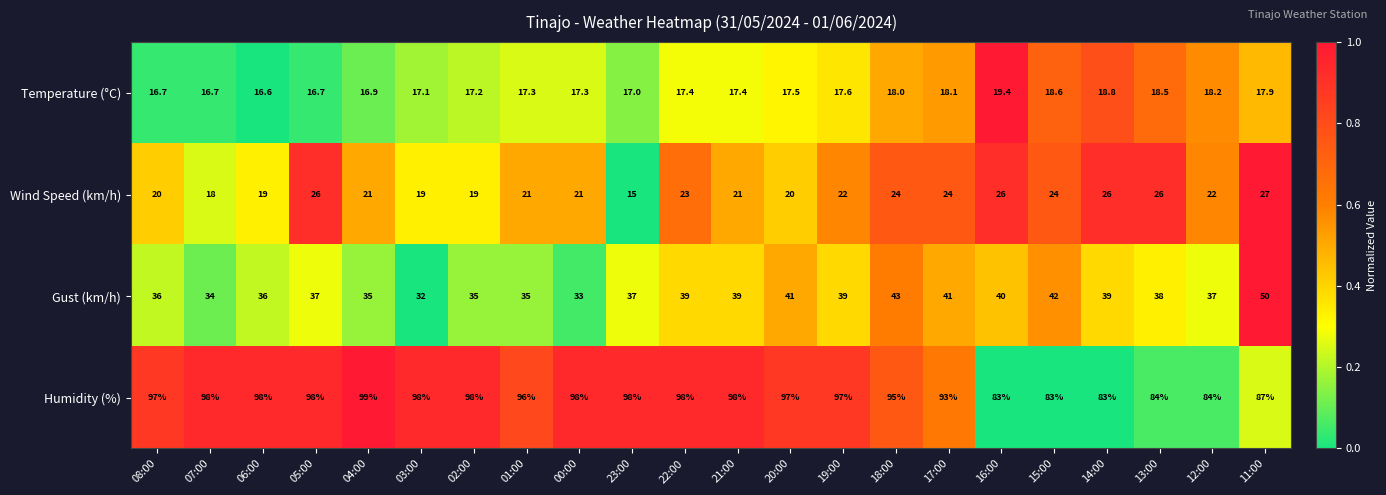

What is the total value across all series at 19:00?

175.6